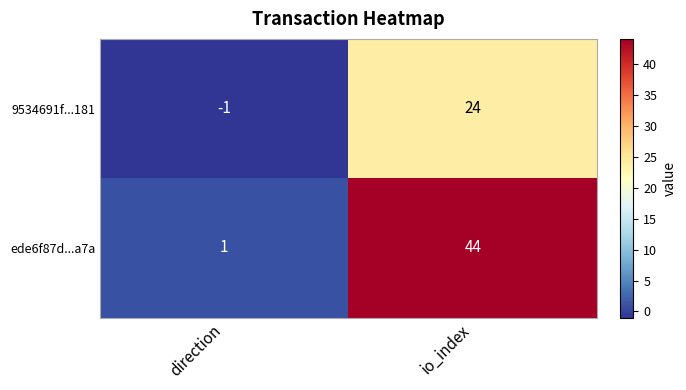

What value does the 9534691f...181 series have at io_index, to the nearest 10?

20